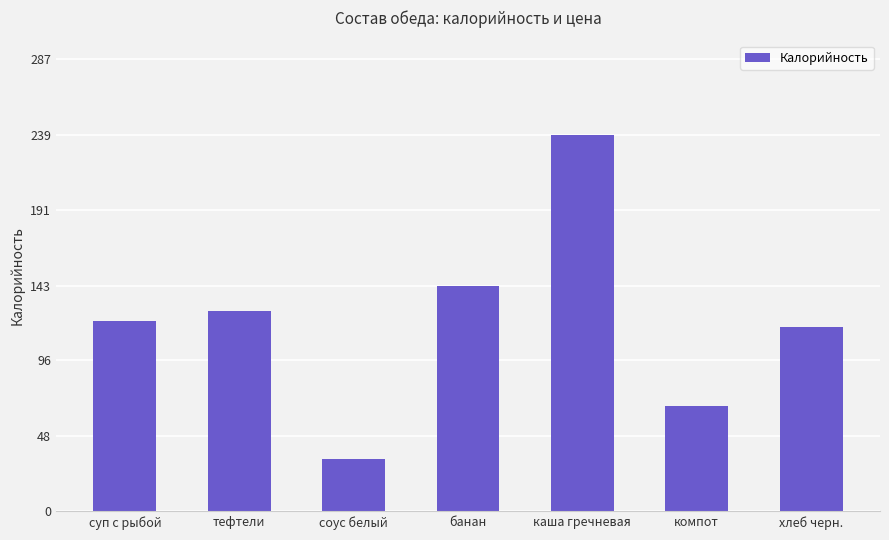

What is the smallest value displayed?

33